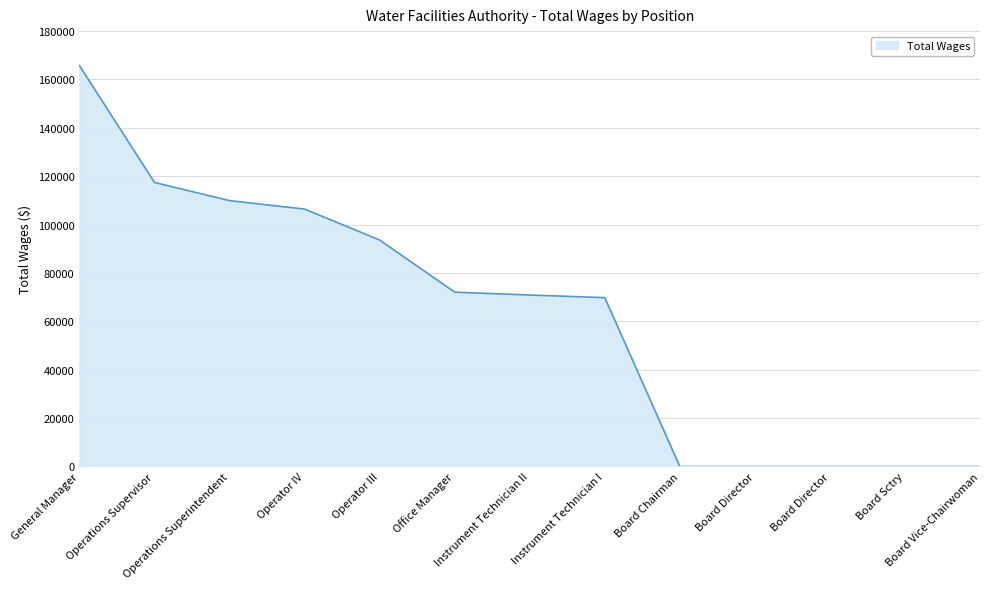

Does the chart have visible grid lines?

Yes